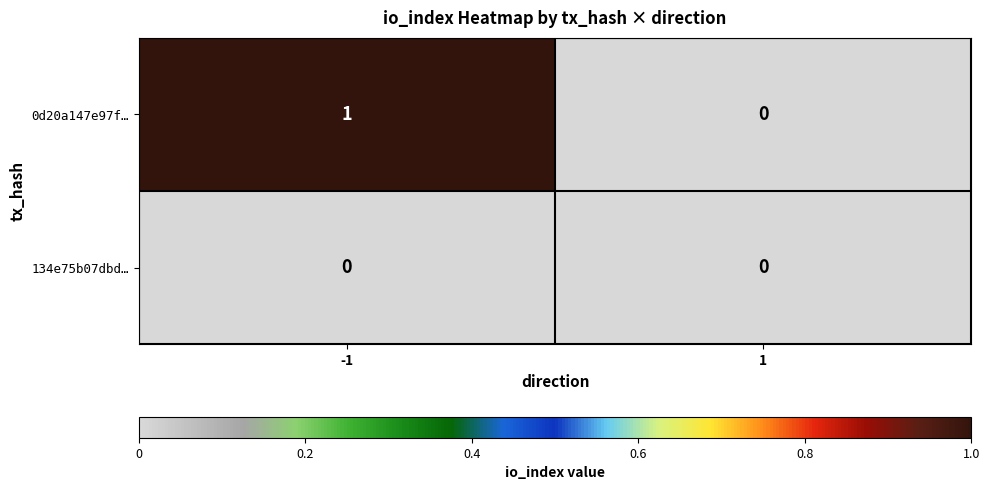

Reading left to right, what are all the values shown in this chart?

0d20a147e97f…: -1=1	1=0
134e75b07dbd…: -1=0	1=0